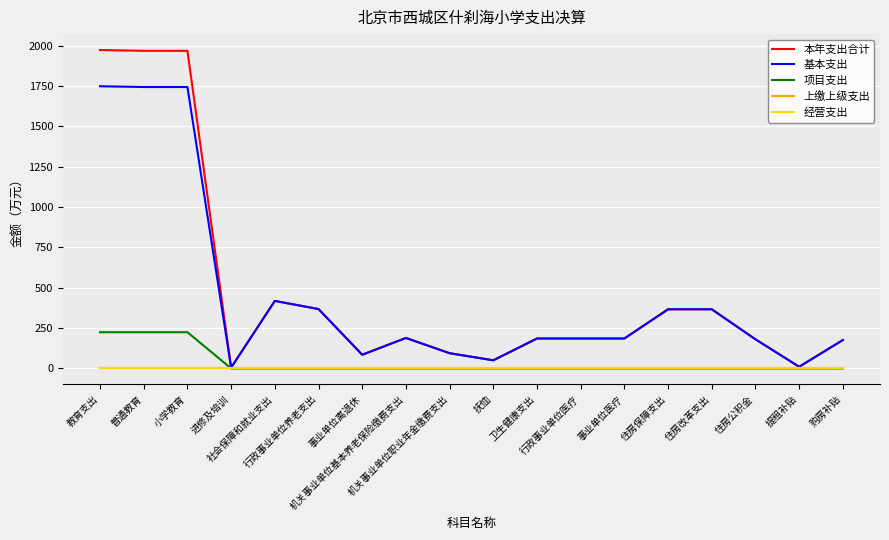

What is the label of the 6th point from the right?

事业单位医疗